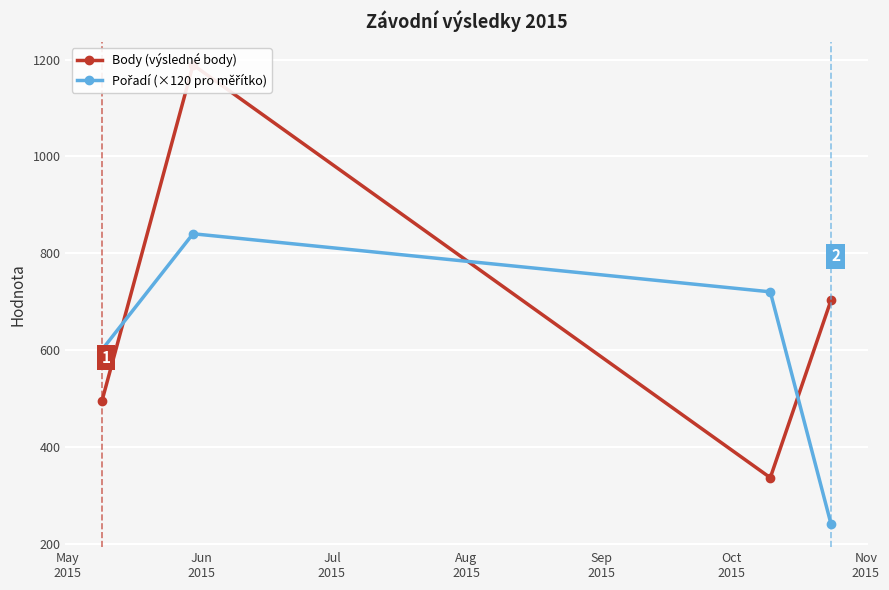

Where does the Body (výsledné body) series first go above 703?

Jun
2015